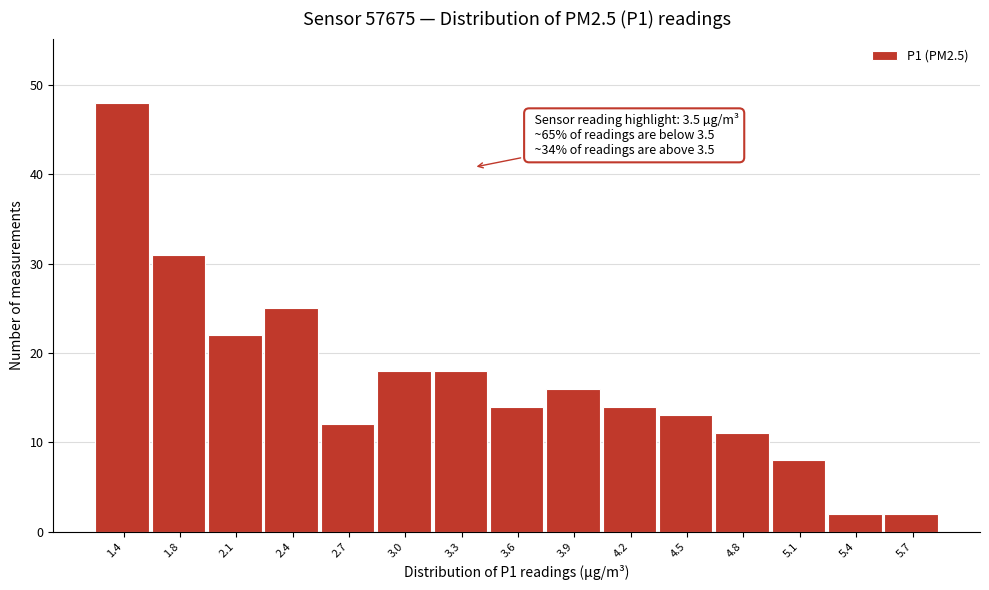

Reading left to right, list all the values displayed in this chart.

1.4=48	1.8=31	2.1=22	2.4=25	2.7=12	3.0=18	3.3=18	3.6=14	3.9=16	4.2=14	4.5=13	4.8=11	5.1=8	5.4=2	5.7=2